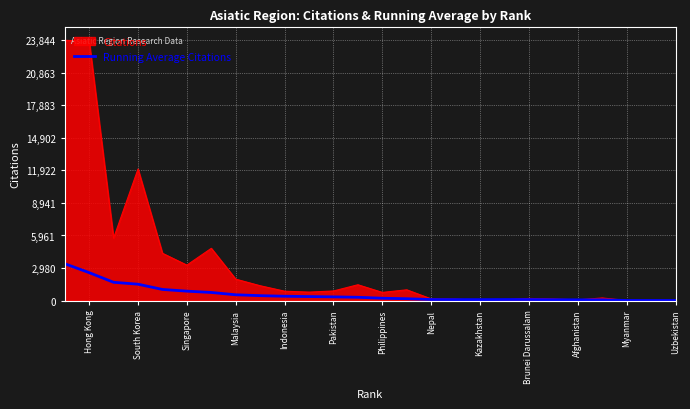

What is the sum of the values at Pakistan and Uzbekistan?

342.7